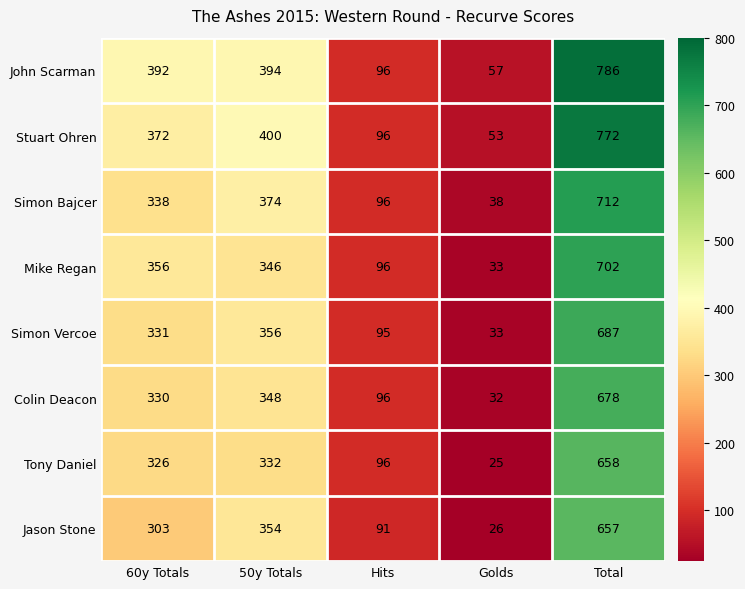

What is the maximum value shown in the chart?

786